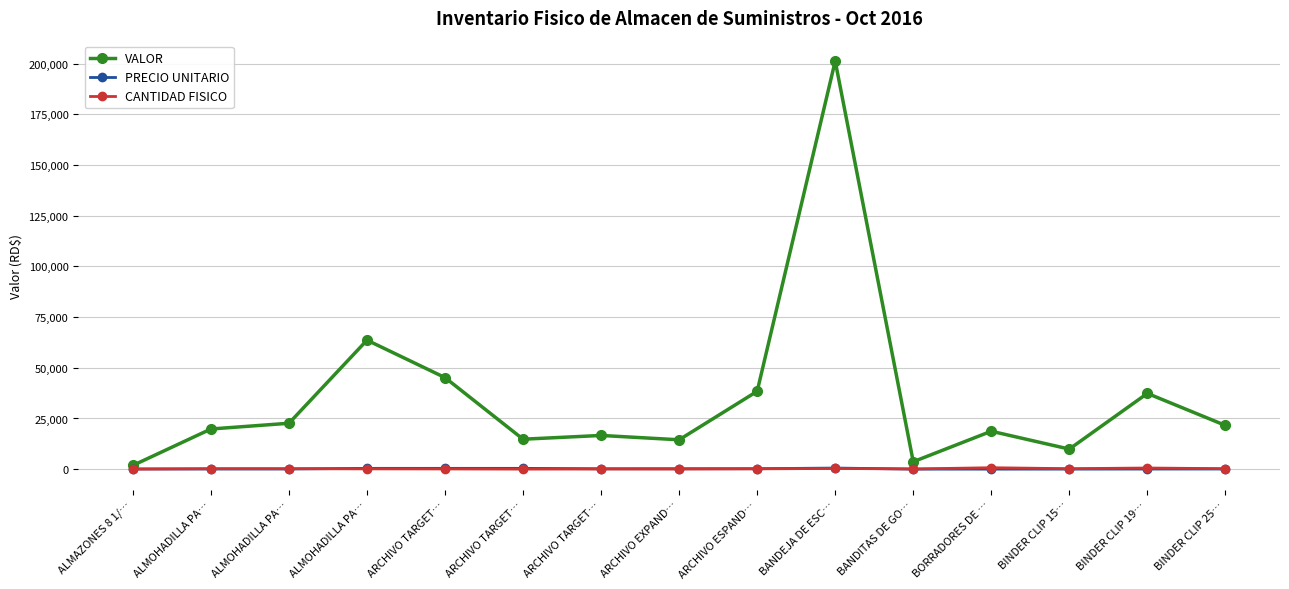

What is the sum of the PRECIO UNITARIO values at BANDEJA DE ESC… and ARCHIVO TARGET…?

965.2